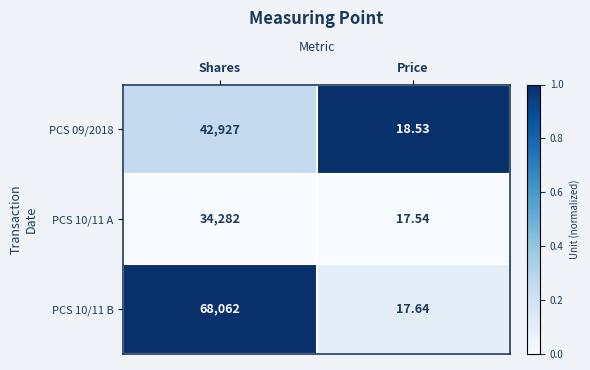

What is the total value across all series at Shares?

145271.0